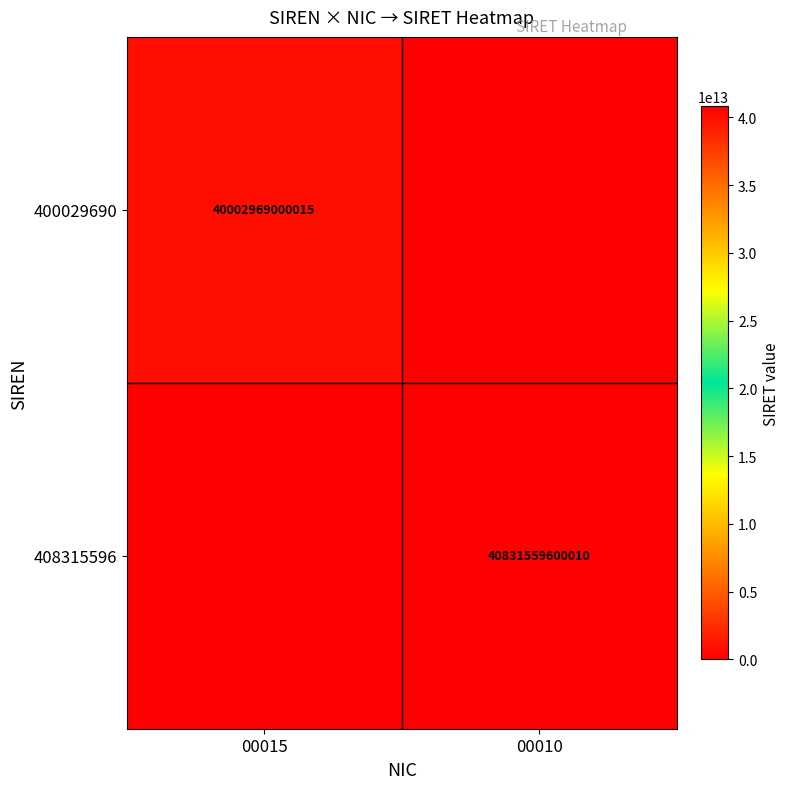

The 408315596 series shows 15567837676828 at 00010. True or false?

False